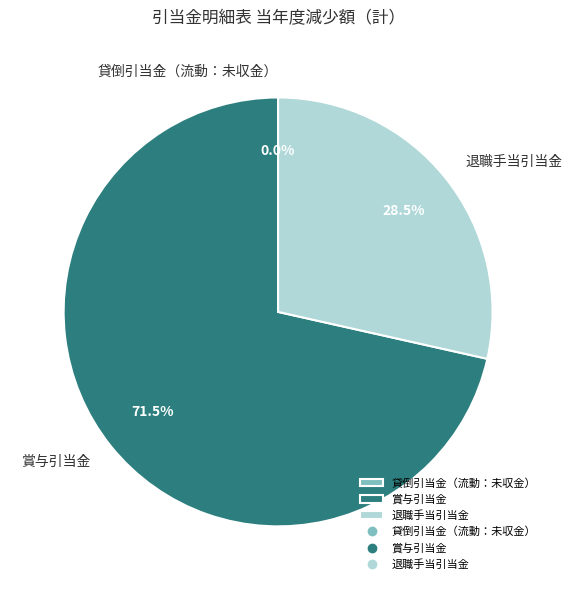

Between 賞与引当金 and 退職手当引当金, which is larger?

賞与引当金